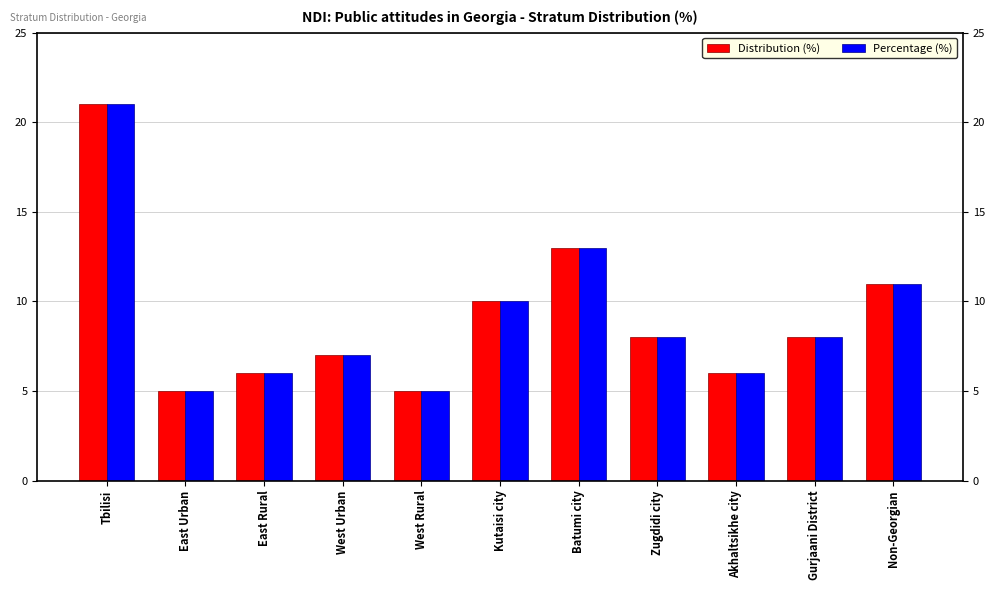

The value of Distribution (%) at Akhaltsikhe city is 6. True or false?

True